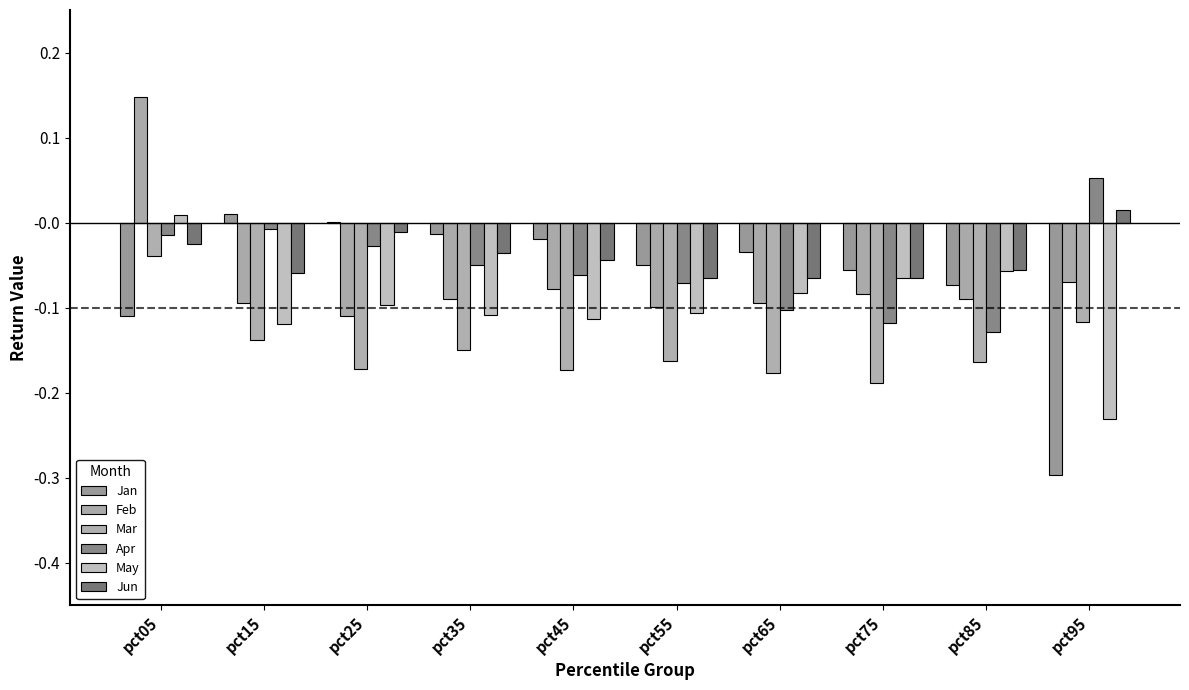

At which category does the chart reach its peak across all series?

pct05